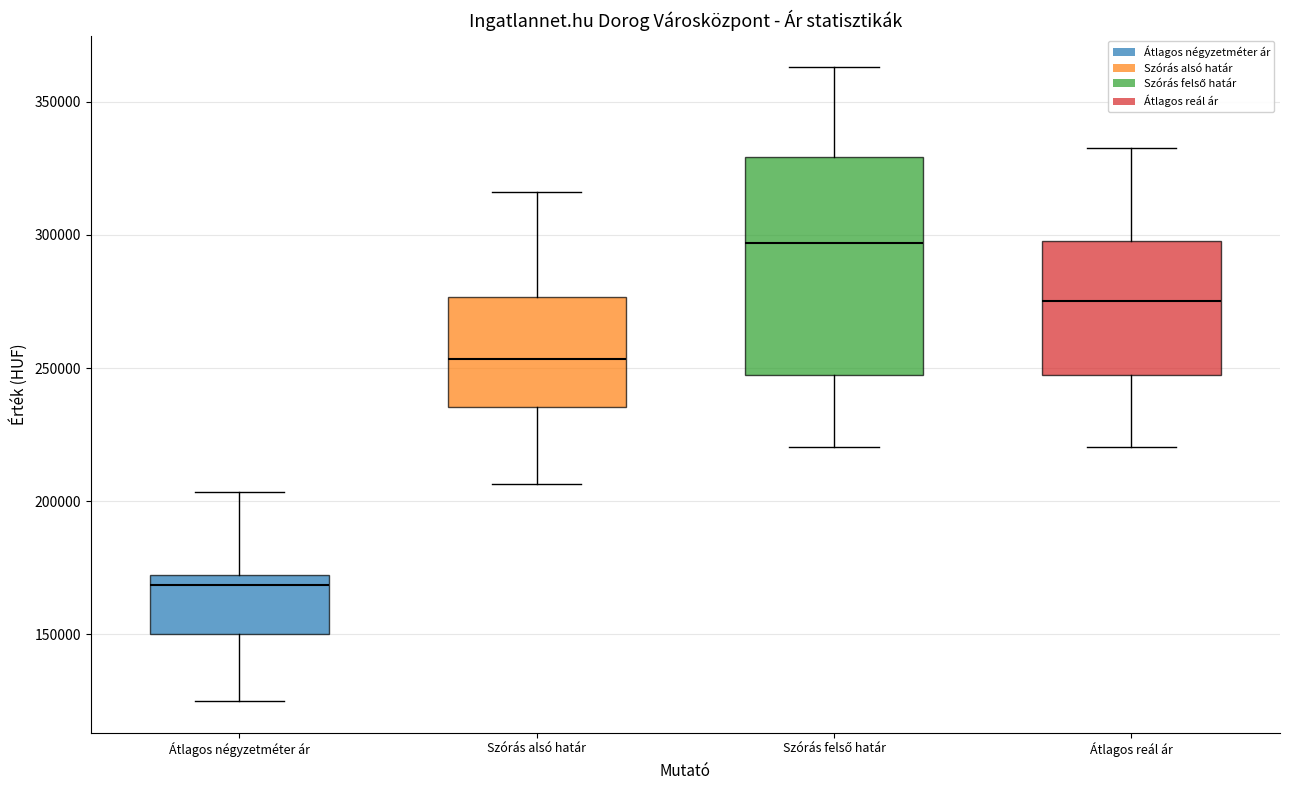

Reading left to right, read every box against the y-axis: the position of its median line, the range the box covers, and the ends of its whiskers. The values are not printed on the chart, so give them approximately, as read against the axis.

Átlagos négyzetméter ár: median 170000 (just below the box's upper edge), box 150000 to 170000, whiskers 125000 to 205000
Szórás alsó határ: median 255000, box 235000 to 275000, whiskers 205000 to 315000
Szórás felső határ: median 295000, box 245000 to 330000, whiskers 220000 to 365000
Átlagos reál ár: median 275000, box 245000 to 300000, whiskers 220000 to 335000